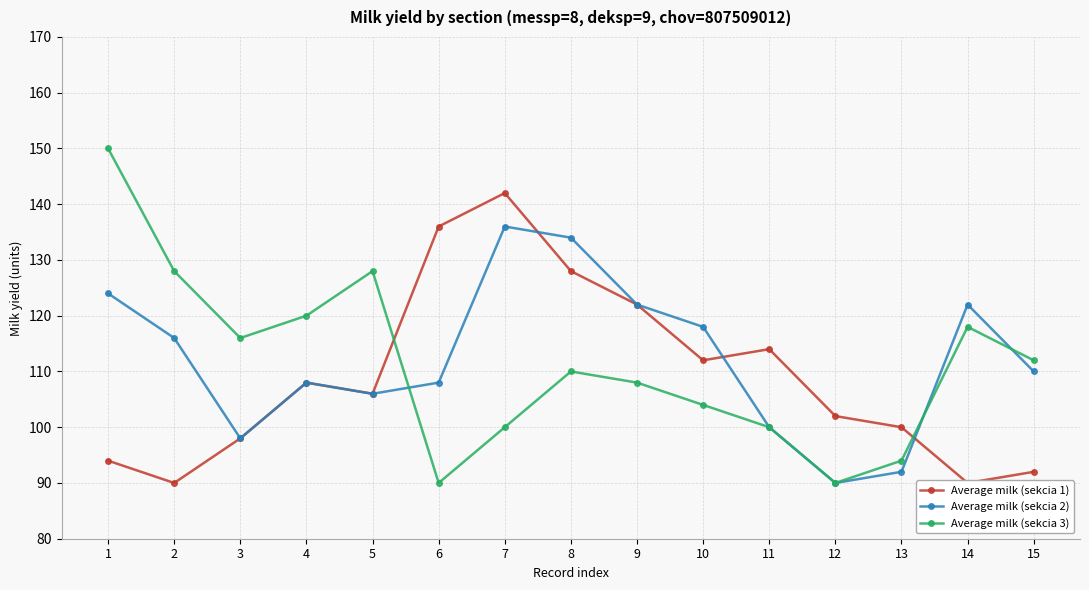

Which series has the largest total across all categories?

Average milk (sekcia 2)